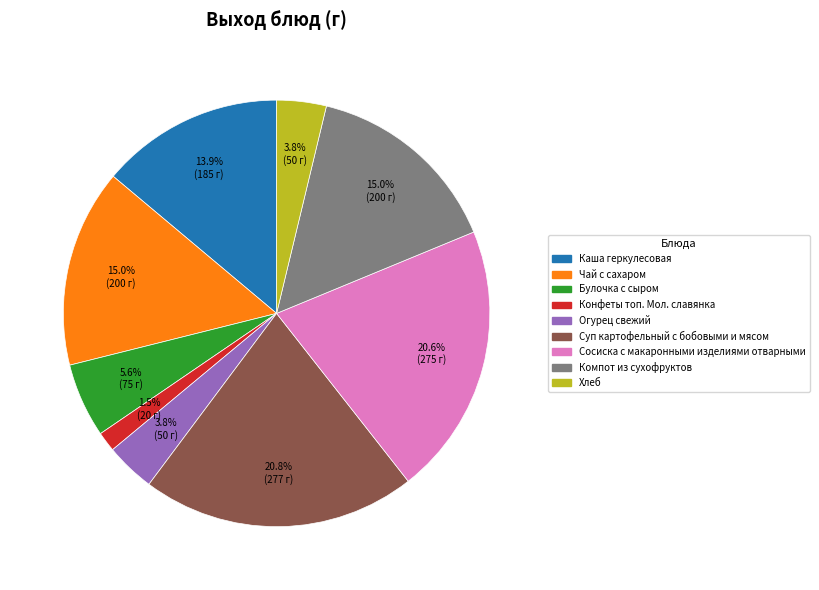

Which has a higher value, Каша геркулесовая or Огурец свежий?

Каша геркулесовая